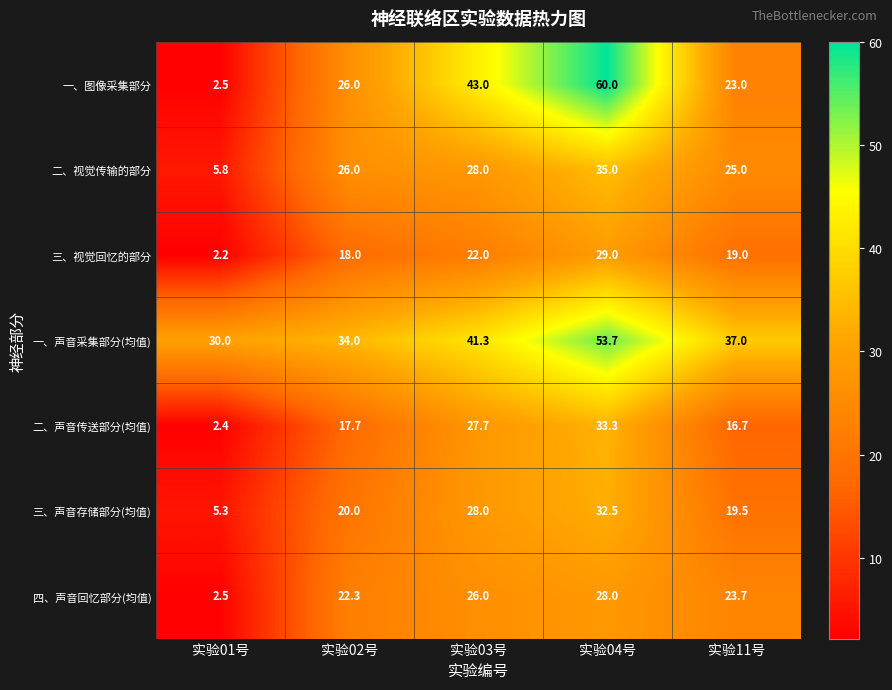

What is the maximum value shown in the chart?

60.0